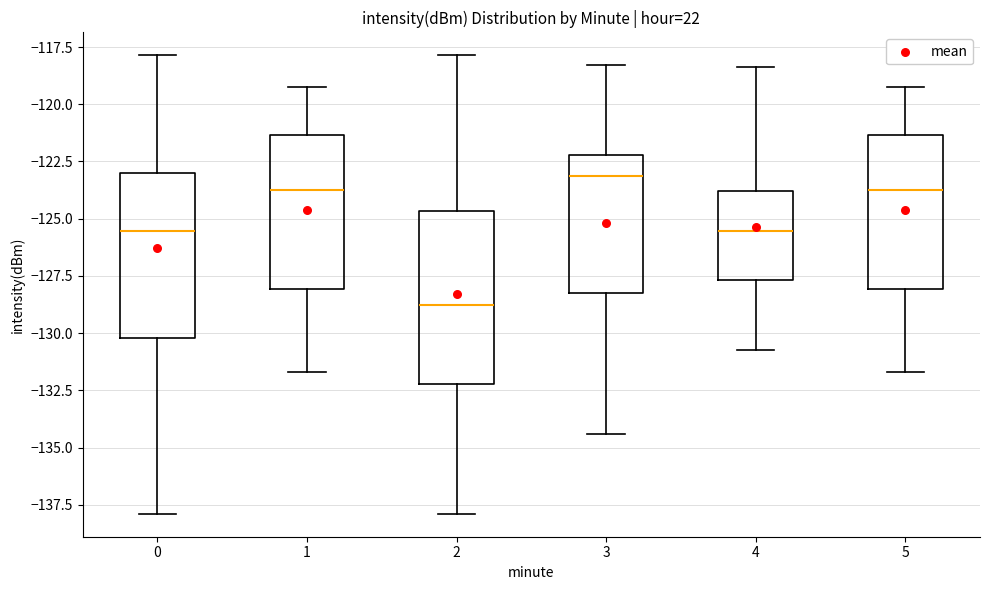

Reading left to right, transcribe this box plot: for each box, give where its median line is, the range the box spans, and where its two whiskers end, as read against the y-axis. The values are not printed on the chart, so give them approximately, as read against the axis.

0: median -125.5, box -130.0 to -123.0, whiskers -138.0 to -118.0
1: median -124.0, box -128.0 to -121.5, whiskers -131.5 to -119.0
2: median -129.0, box -132.0 to -124.5, whiskers -138.0 to -118.0
3: median -123.0, box -128.5 to -122.0, whiskers -134.5 to -118.5
4: median -125.5, box -127.5 to -124.0, whiskers -131.0 to -118.5
5: median -124.0, box -128.0 to -121.5, whiskers -131.5 to -119.0